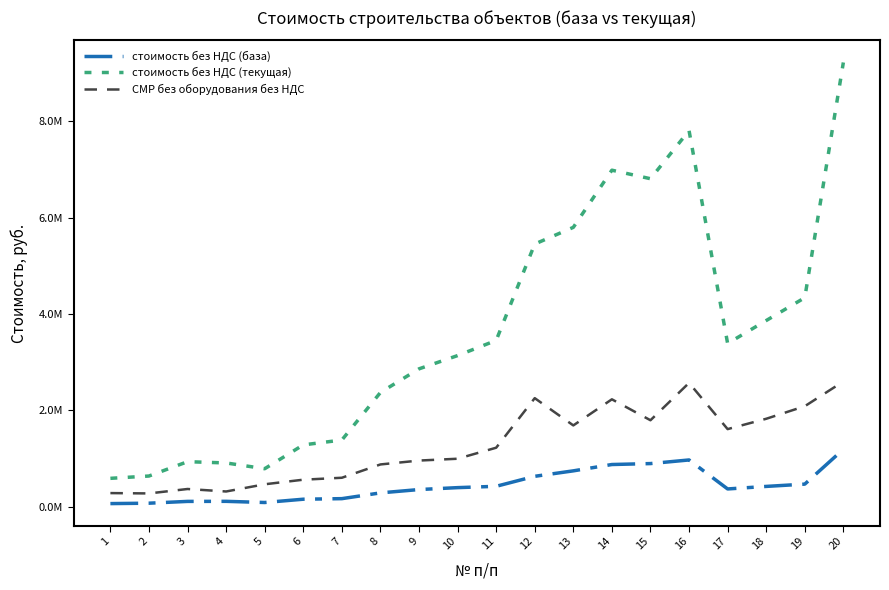

Does the chart display data point markers on the line(s)?

No